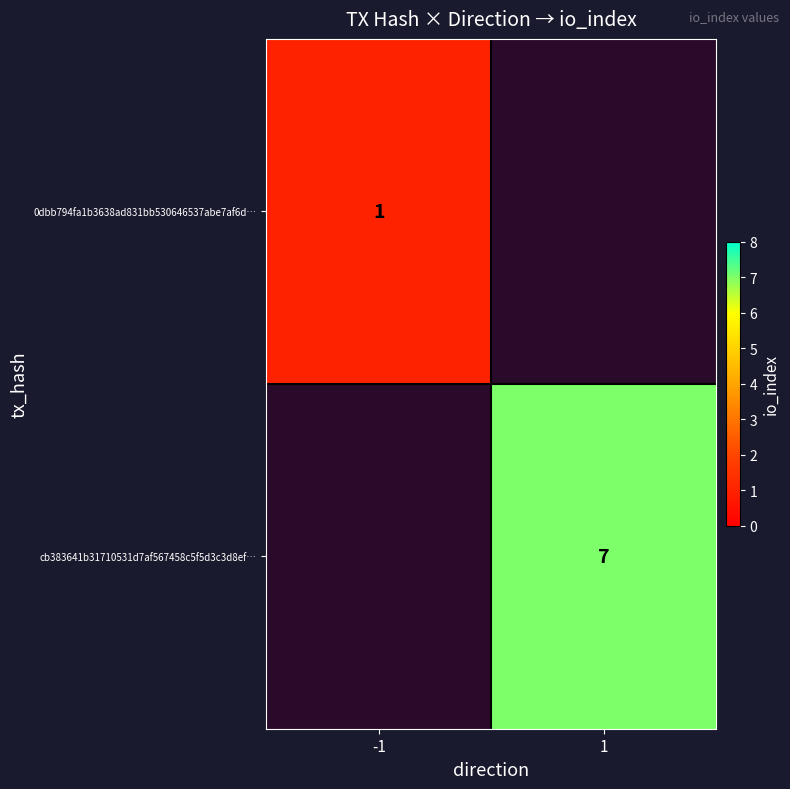

The value of cb383641b31710531d7af567458c5f5d3c3d8ef… at 1 is 7. True or false?

True